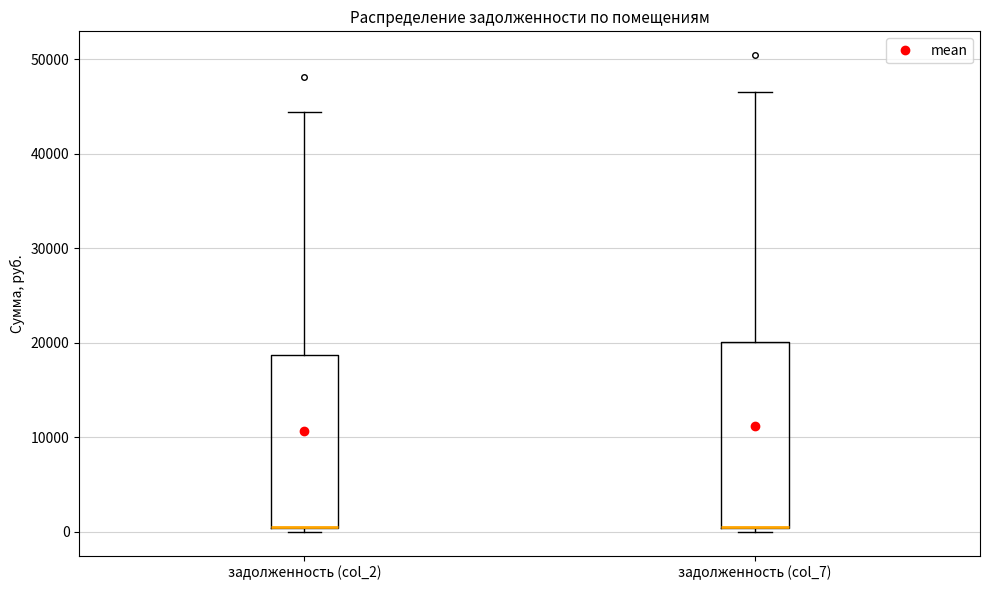

Where is the lower edge of the box for задолженность (col_2) on the y-axis? The values are not printed on the chart, so give them approximately, as read against the axis.

0